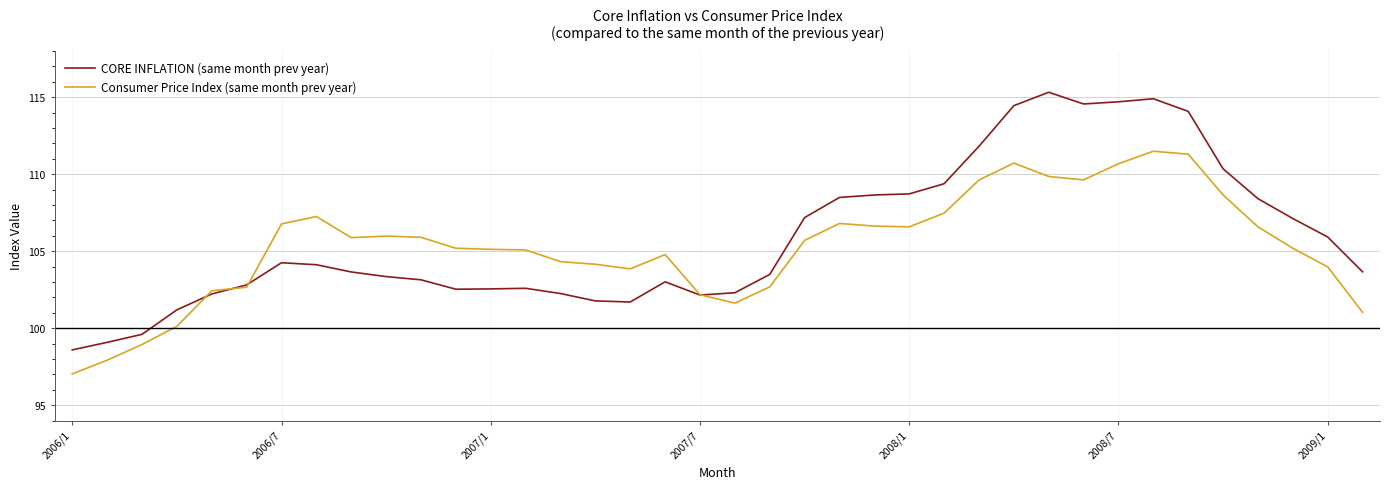

Which series has the largest range (max minus min)?

CORE INFLATION (same month prev year)